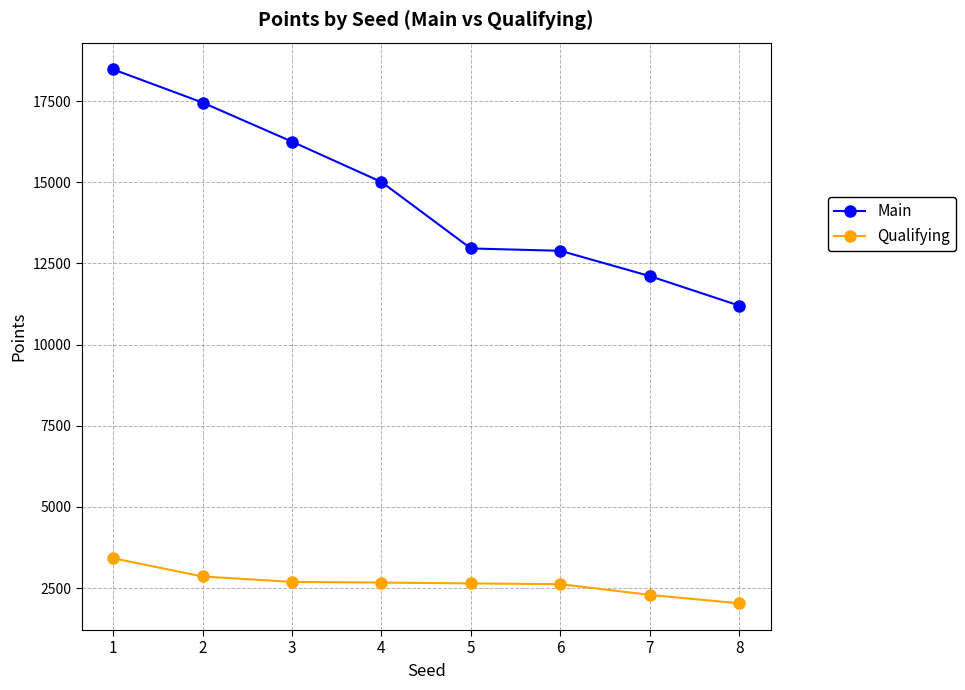

What are all the series names shown in the legend?

Main, Qualifying